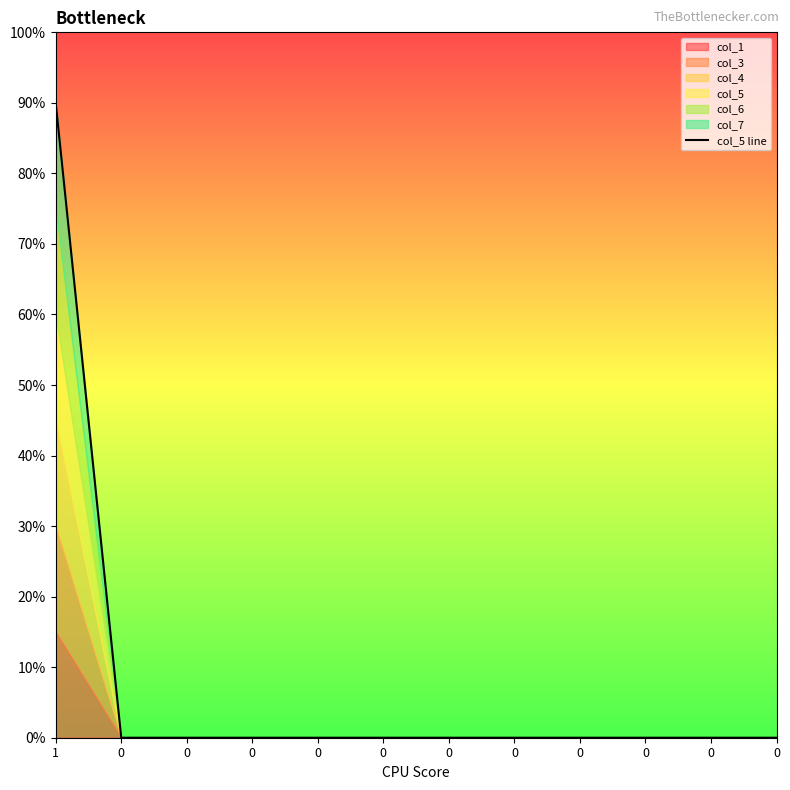

What is the greatest value displayed?

0.9